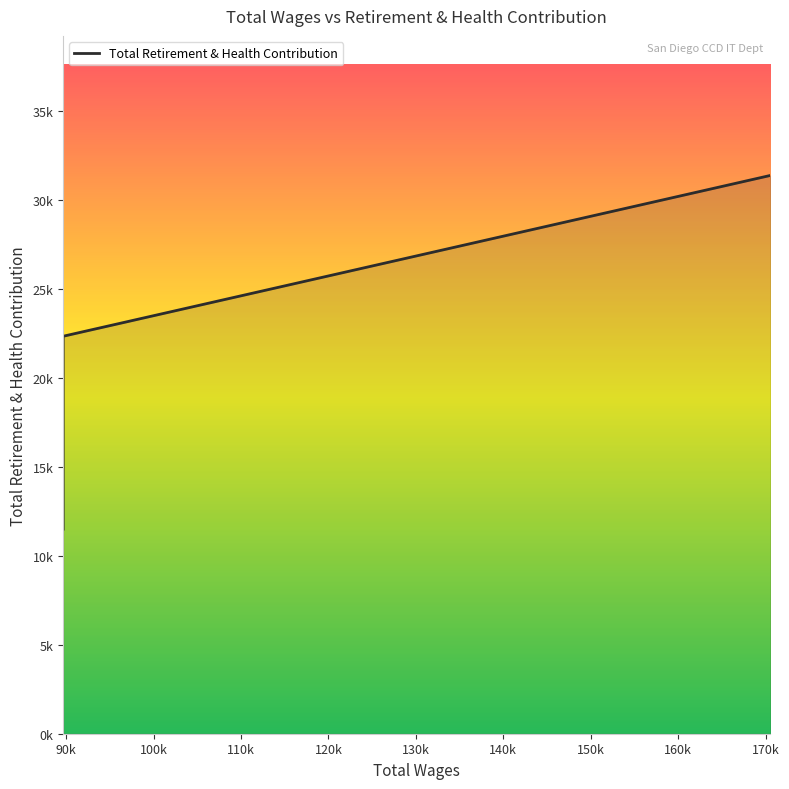

What is the difference between the values at 10 and 3?

2399